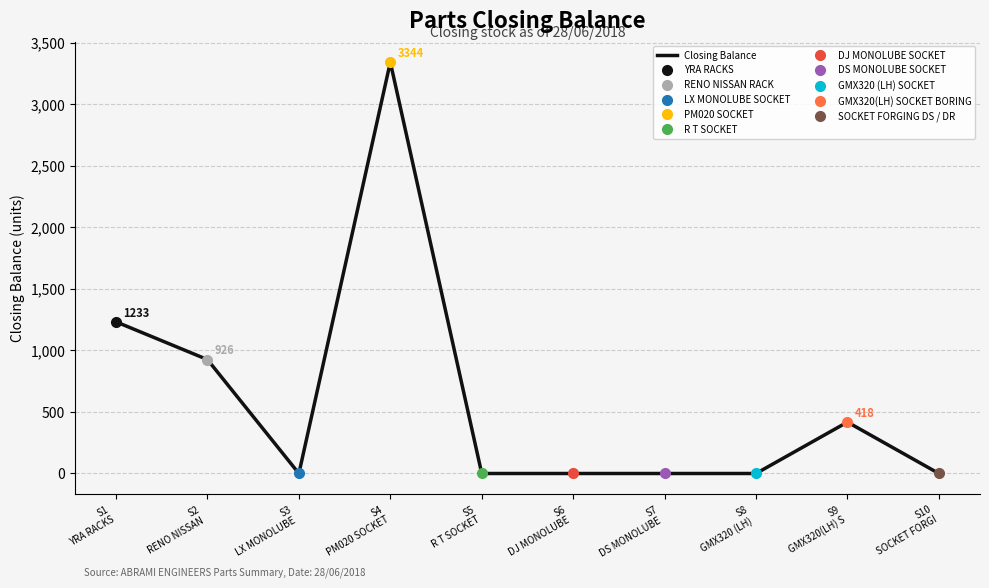

What position from the right is S3
LX MONOLUBE ?

8